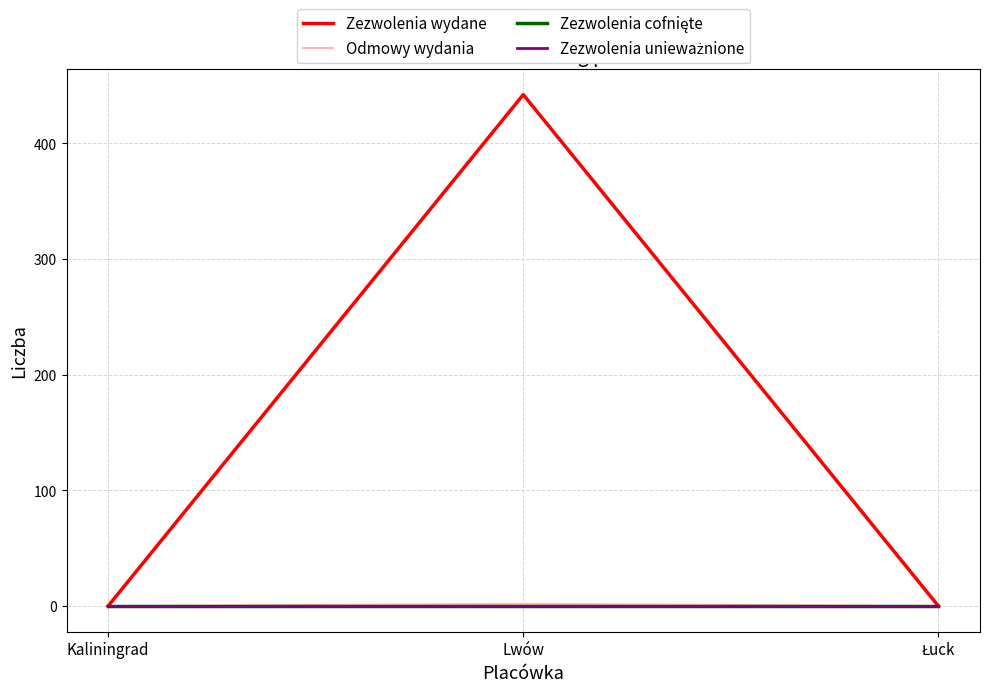

Does the chart display data point markers on the line(s)?

No